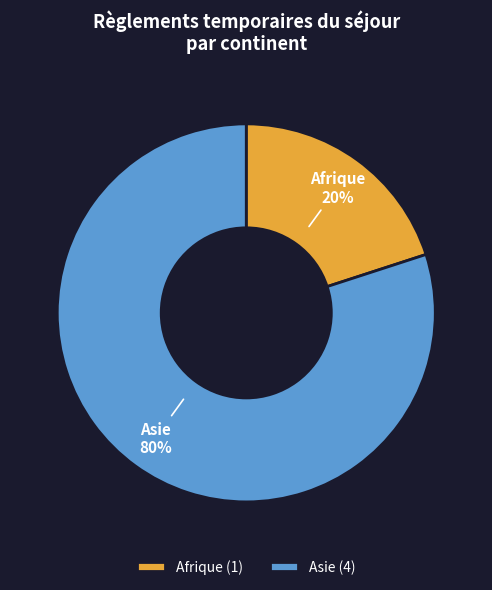

What is the largest slice in the pie chart?

Asie